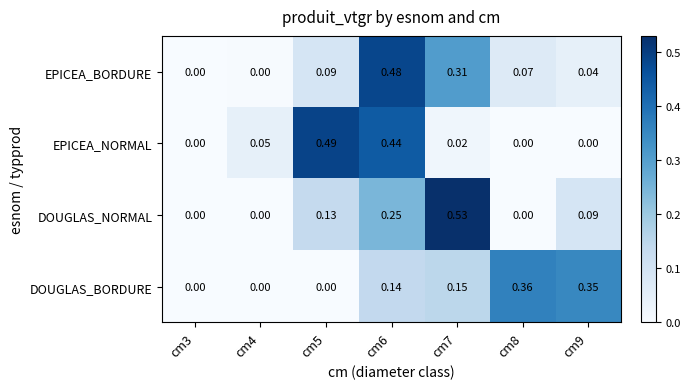

Rank the series at cm9 from lowest to highest value.

EPICEA_NORMAL, EPICEA_BORDURE, DOUGLAS_NORMAL, DOUGLAS_BORDURE